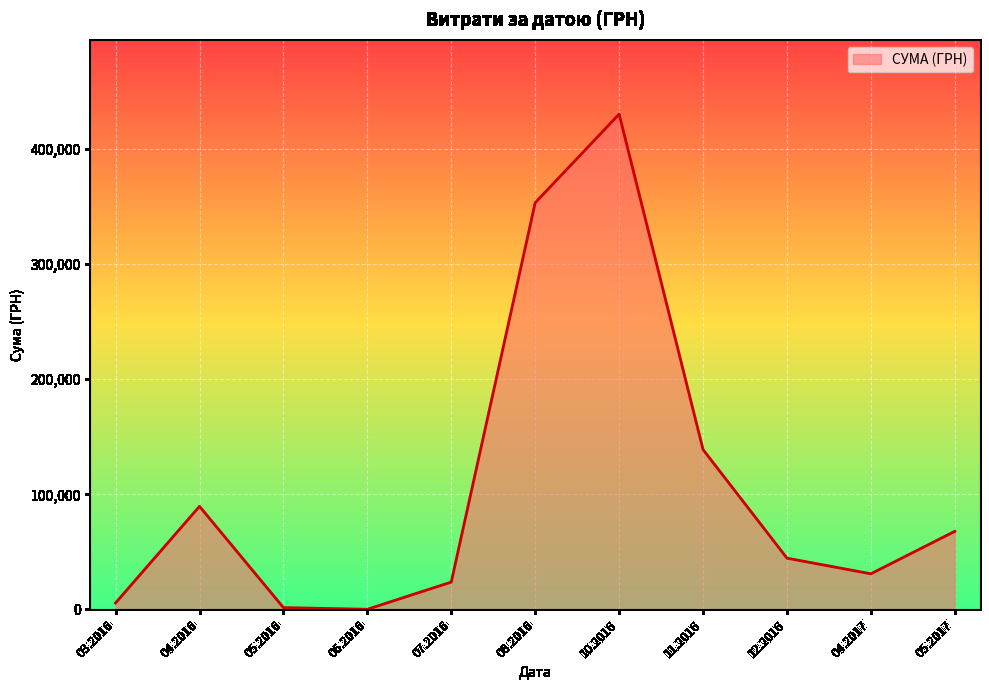

What is the maximum value shown in the chart?

430416.3